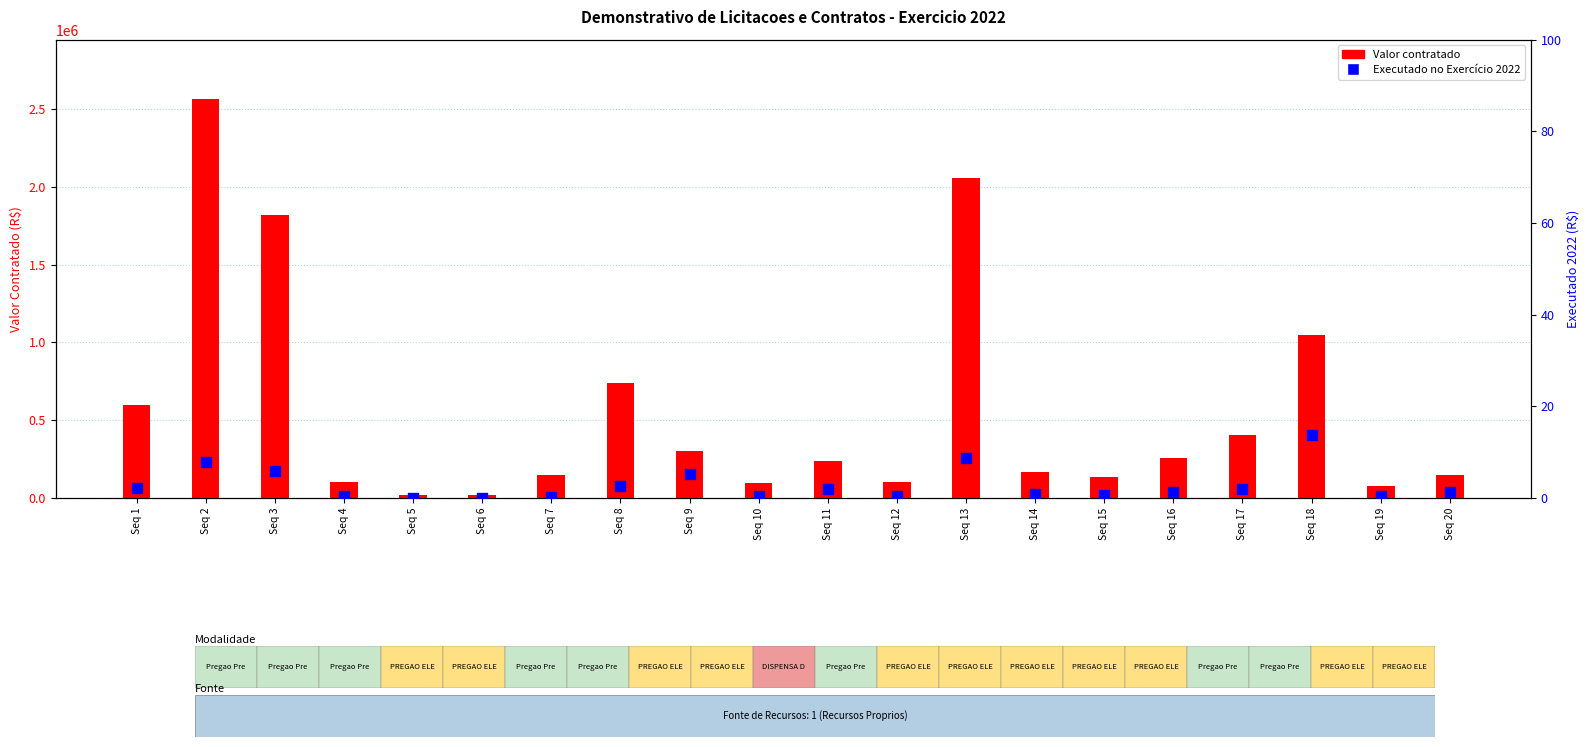

Which series reaches the minimum Y coordinate?

percentile rank within the sample